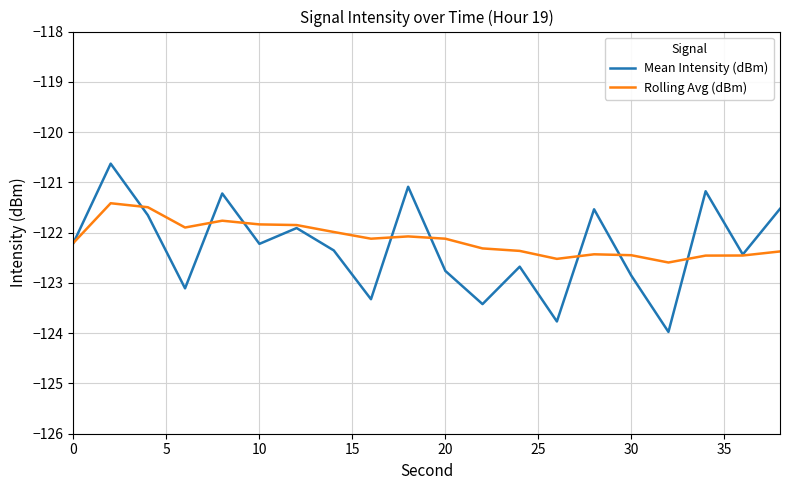

What are all the series names shown in the legend?

Mean Intensity (dBm), Rolling Avg (dBm)